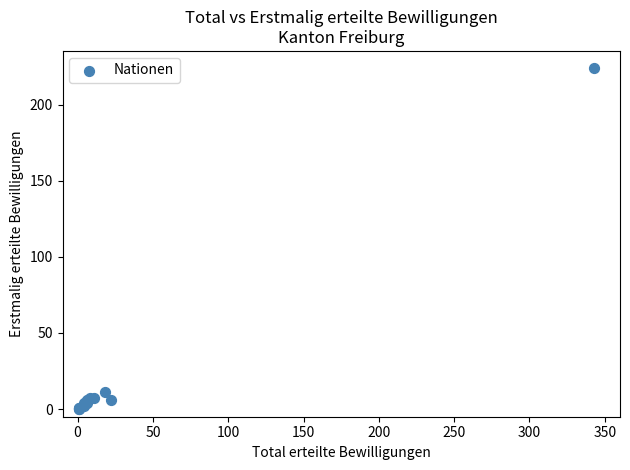

What Y value in the scatter plot is closest to 112?

11